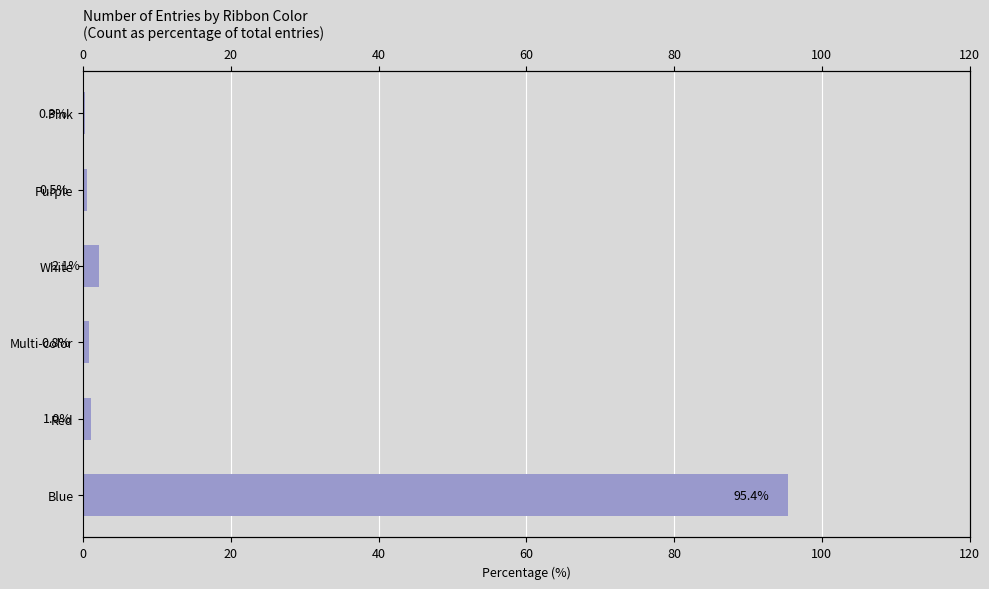

Reading left to right, what are all the values shown in this chart?

95.4	1.0	0.8	2.1	0.5	0.3